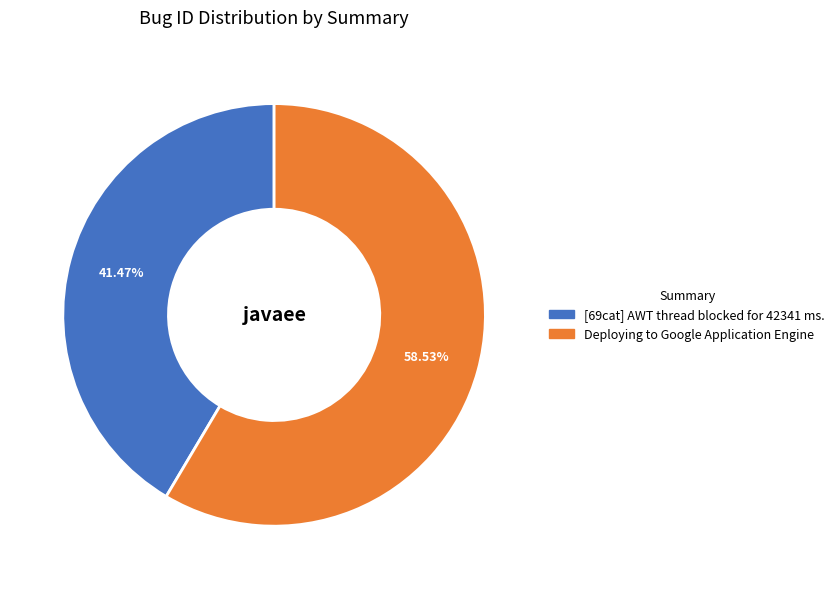

Is there any slice that represents more than half of the pie?

Yes